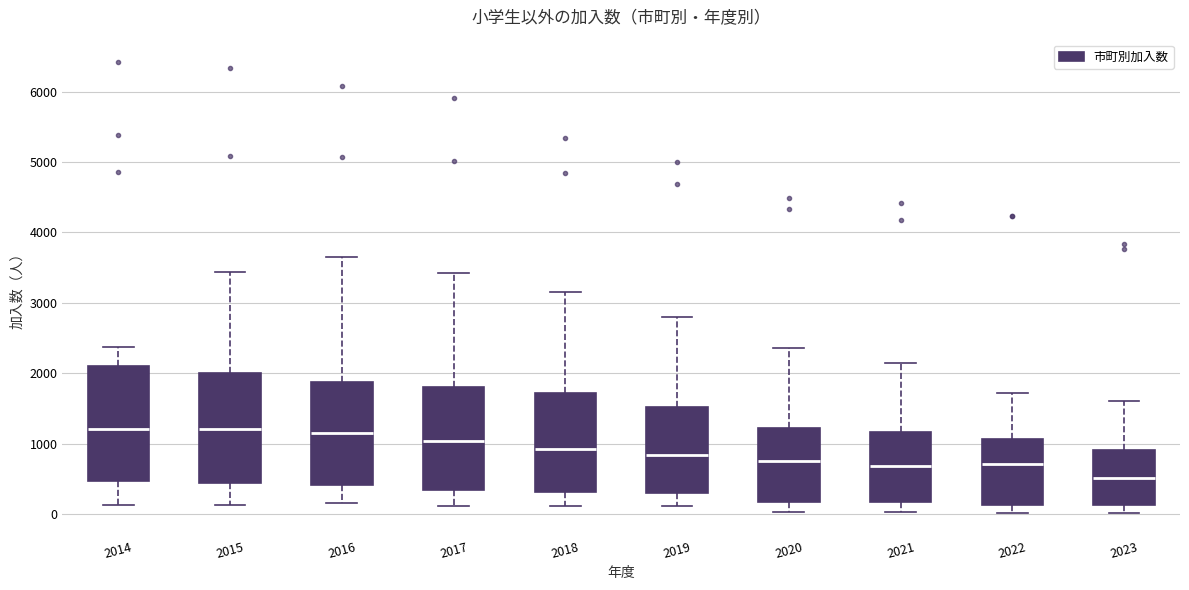

Reading left to right, read every box against the y-axis: the position of its median line, the range the box covers, and the ends of its whiskers. The values are not printed on the chart, so give them approximately, as read against the axis.

2014: median 1200, box 500 to 2100, whiskers 100 to 2400
2015: median 1200, box 400 to 2000, whiskers 100 to 3400
2016: median 1100, box 400 to 1900, whiskers 200 to 3700
2017: median 1000, box 300 to 1800, whiskers 100 to 3400
2018: median 900, box 300 to 1700, whiskers 100 to 3200
2019: median 800, box 300 to 1500, whiskers 100 to 2800
2020: median 700, box 200 to 1200, whiskers 0 to 2400
2021: median 700, box 200 to 1200, whiskers 0 to 2100
2022: median 700, box 100 to 1100, whiskers 0 to 1700
2023: median 500, box 100 to 900, whiskers 0 to 1600